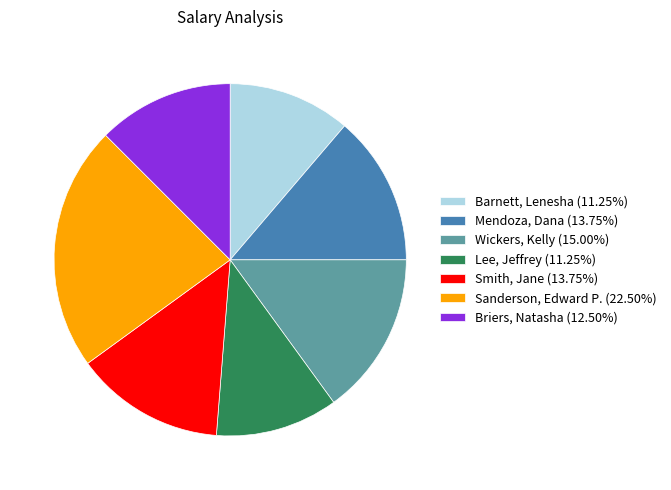

Combined, do Mendoza, Dana (13.75%) and Sanderson, Edward P. (22.50%) account for over 50%?

No